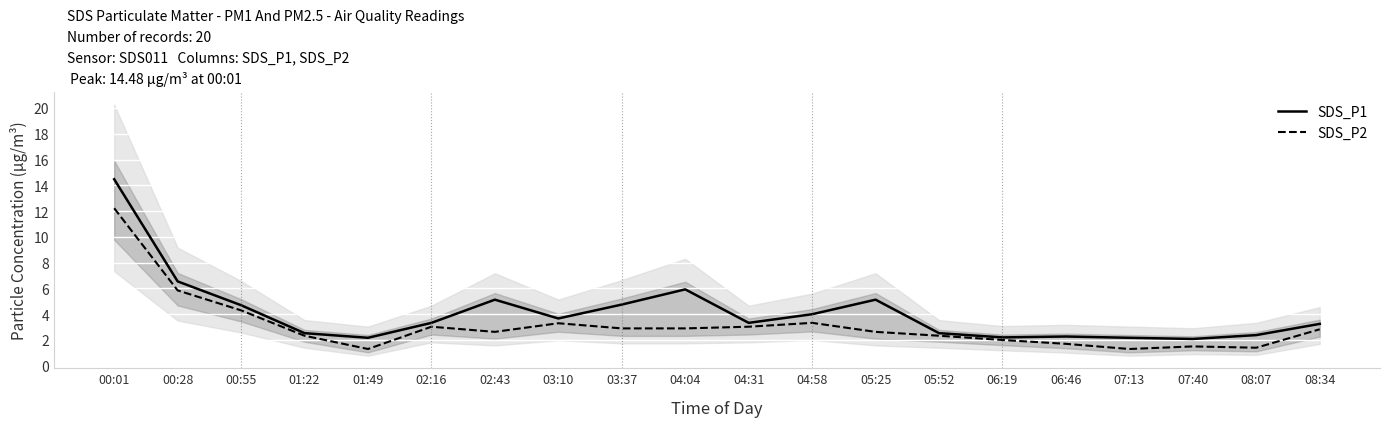

Which series changed the most between 01:49 and 03:37?

SDS_P1